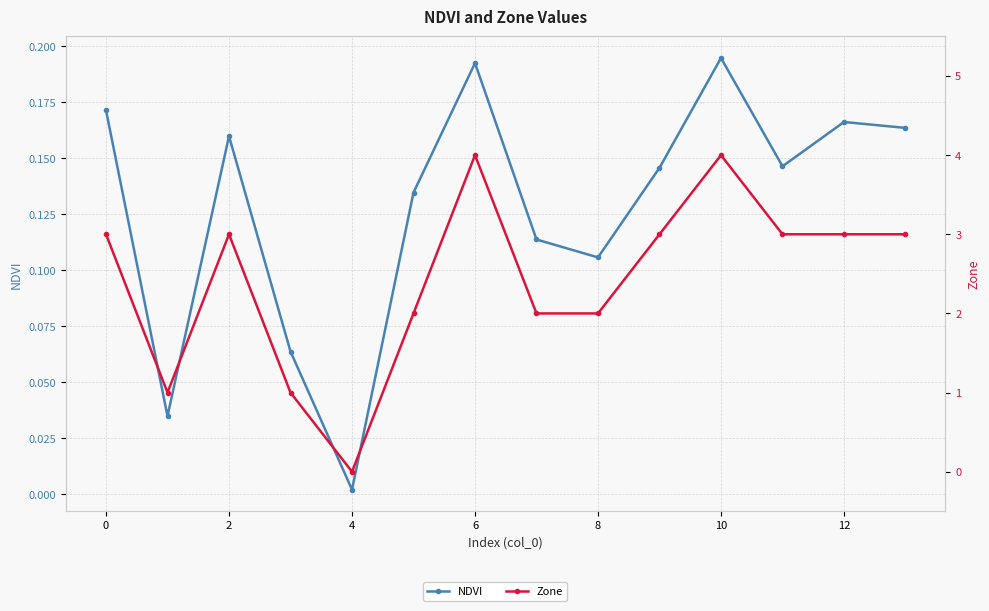

Reading left to right, extract all data points from this chart.

NDVI: 0.2	0.0	0.2	0.1	0.0	0.1	0.2	0.1	0.1	0.1	0.2	0.1	0.2	0.2
Zone: 3.0	1.0	3.0	1.0	0.0	2.0	4.0	2.0	2.0	3.0	4.0	3.0	3.0	3.0